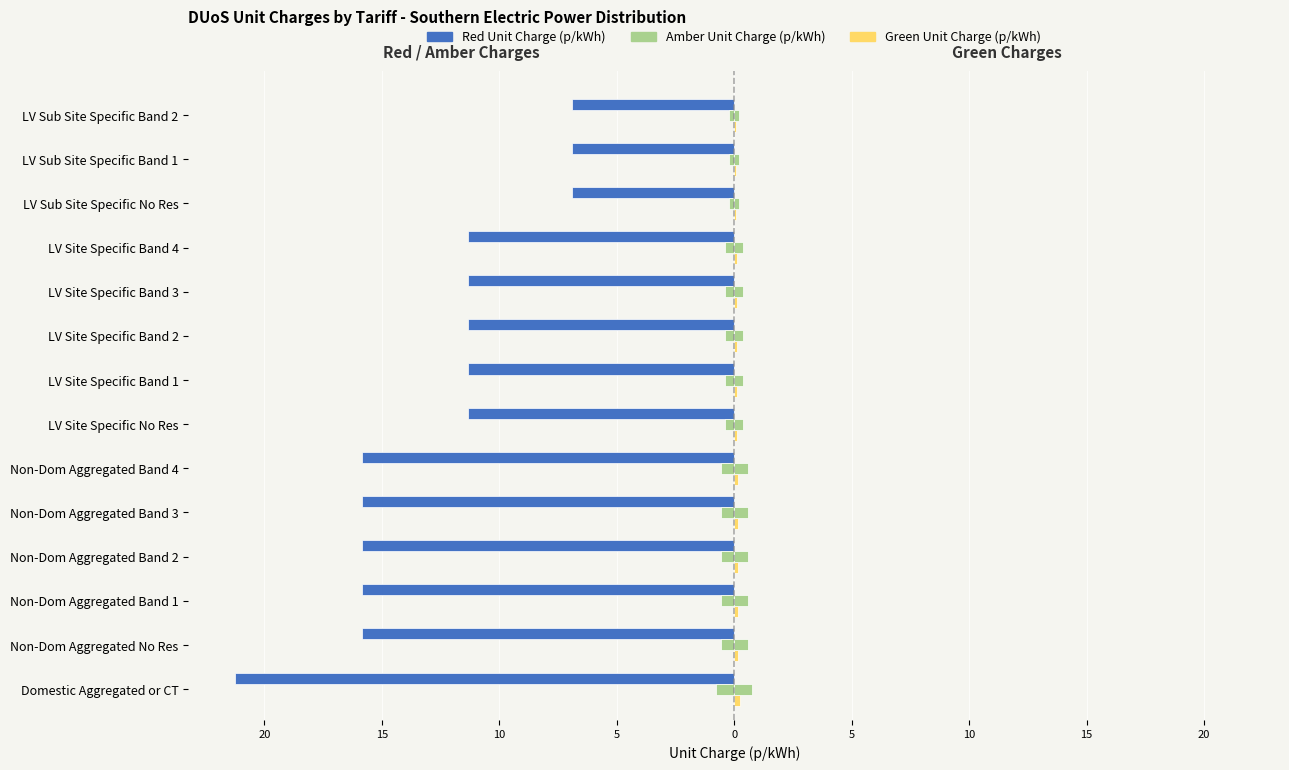

Read the Amber Unit Charge (p/kWh) value at LV Site Specific Band 3.

-0.4